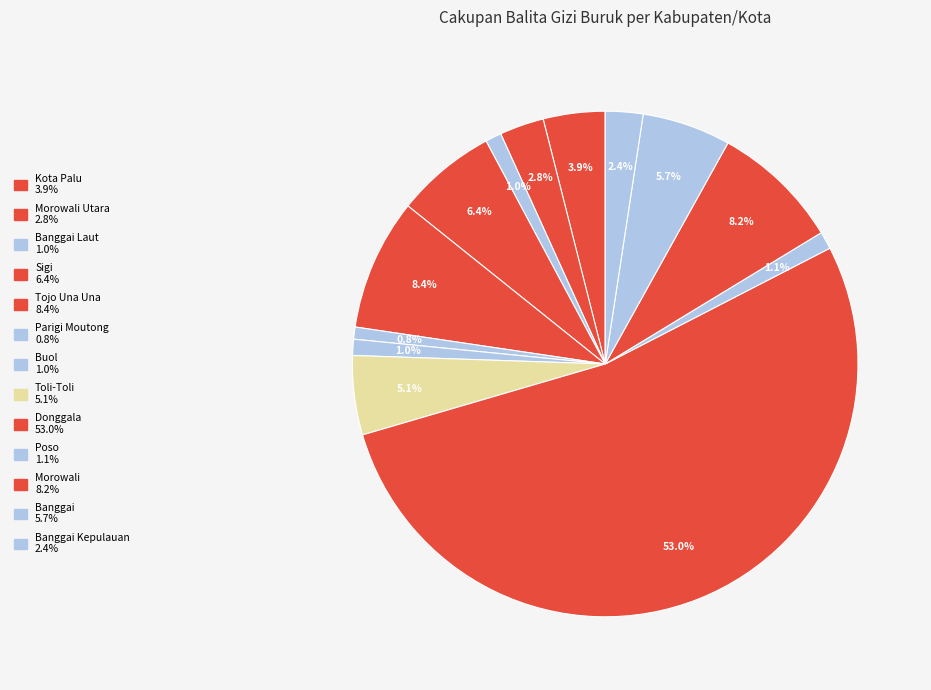

How many segments does this pie chart have?

13